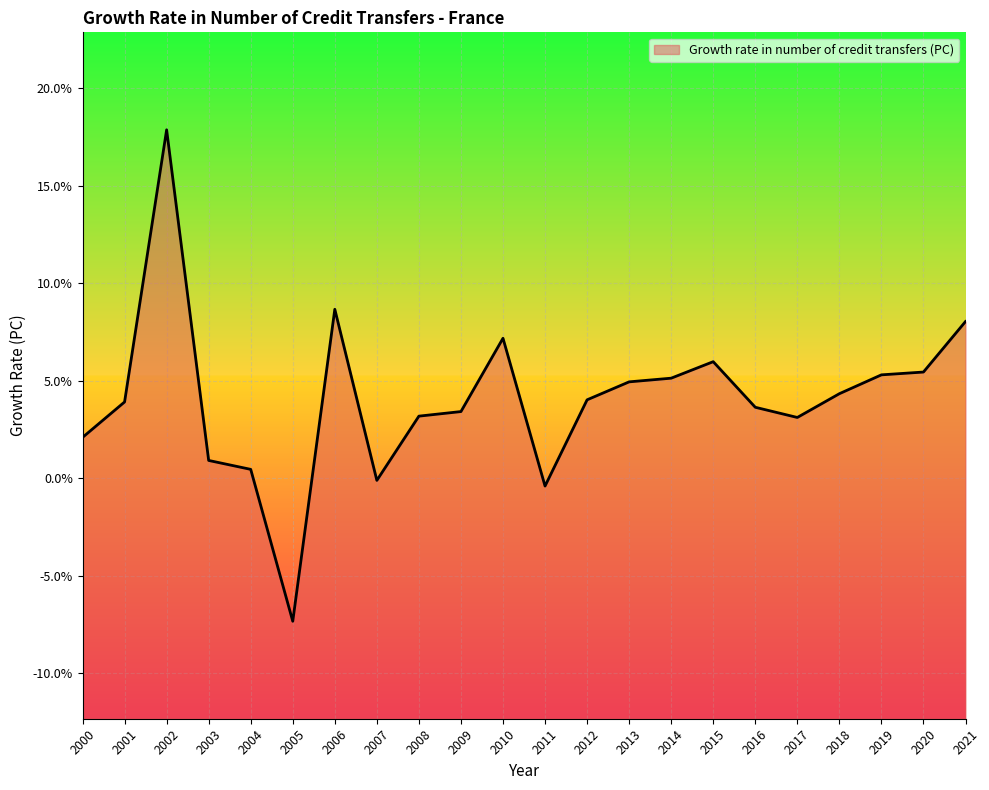

At which category does the data reach its first local valley?

2005